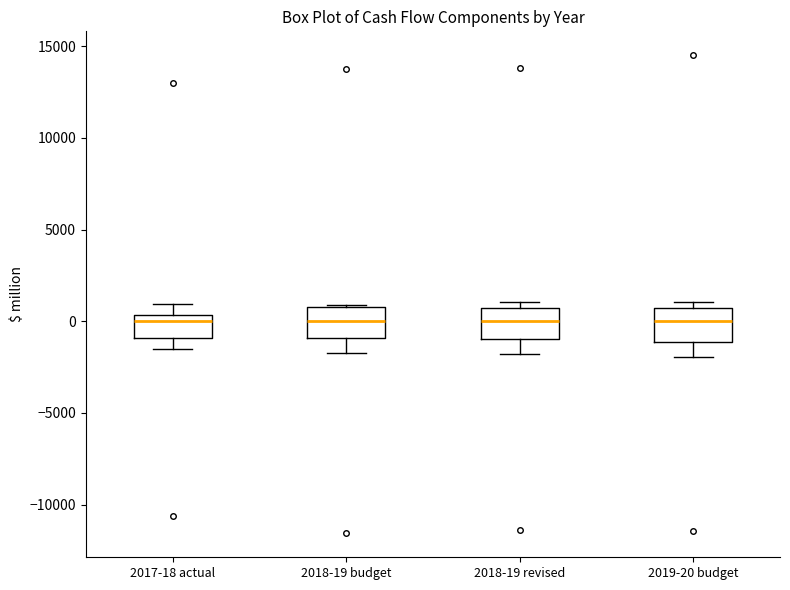

Reading left to right, read every box against the y-axis: the position of its median line, the range the box covers, and the ends of its whiskers. The values are not printed on the chart, so give them approximately, as read against the axis.

2017-18 actual: median 0, box -1000 to 500, whiskers -1500 to 1000
2018-19 budget: median 0, box -1000 to 1000, whiskers -1500 to 1000
2018-19 revised: median 0, box -1000 to 500, whiskers -2000 to 1000
2019-20 budget: median 0, box -1000 to 500, whiskers -2000 to 1000